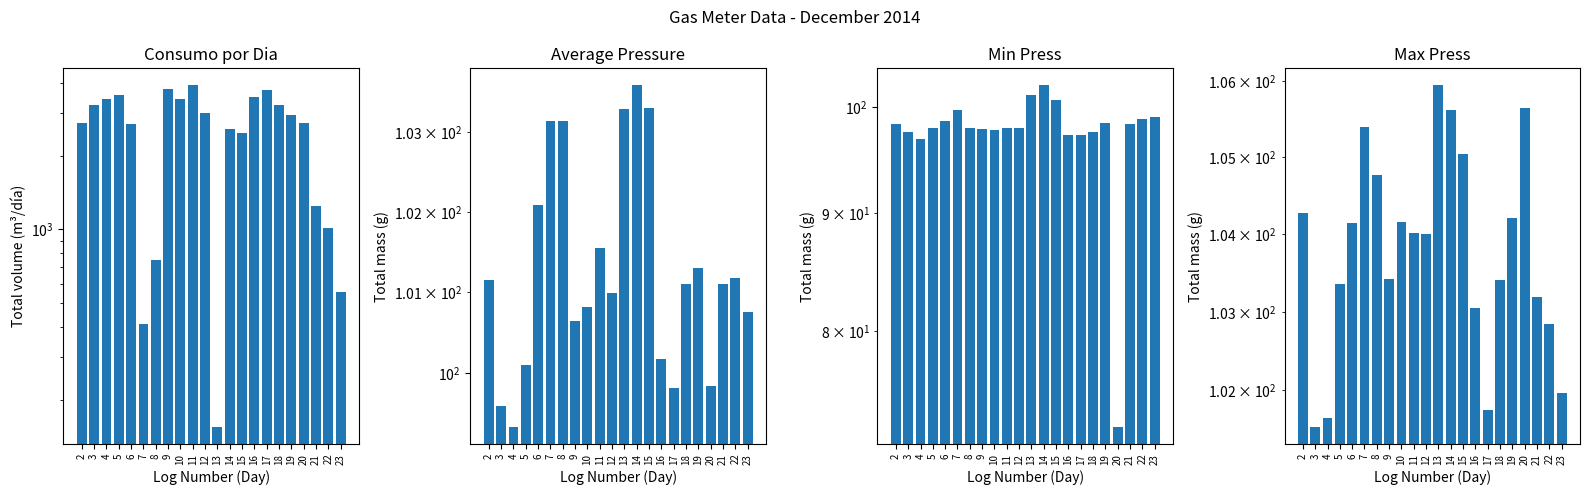

Which label corresponds to the largest value in the chart?

11